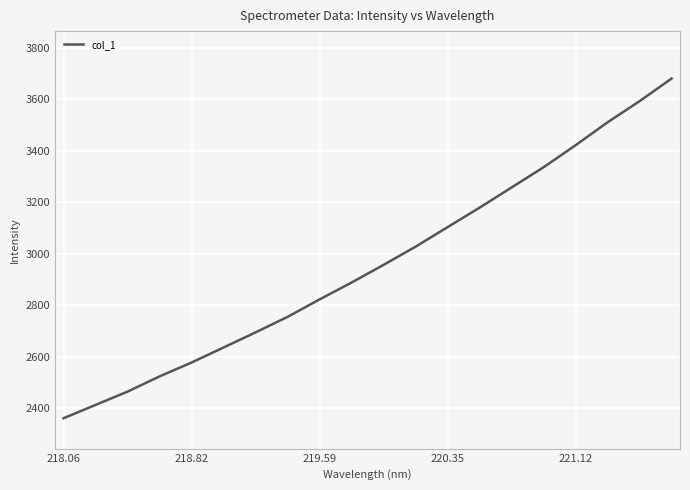

True or false: col_1 has a value of 2362.0 at 218.06.

True